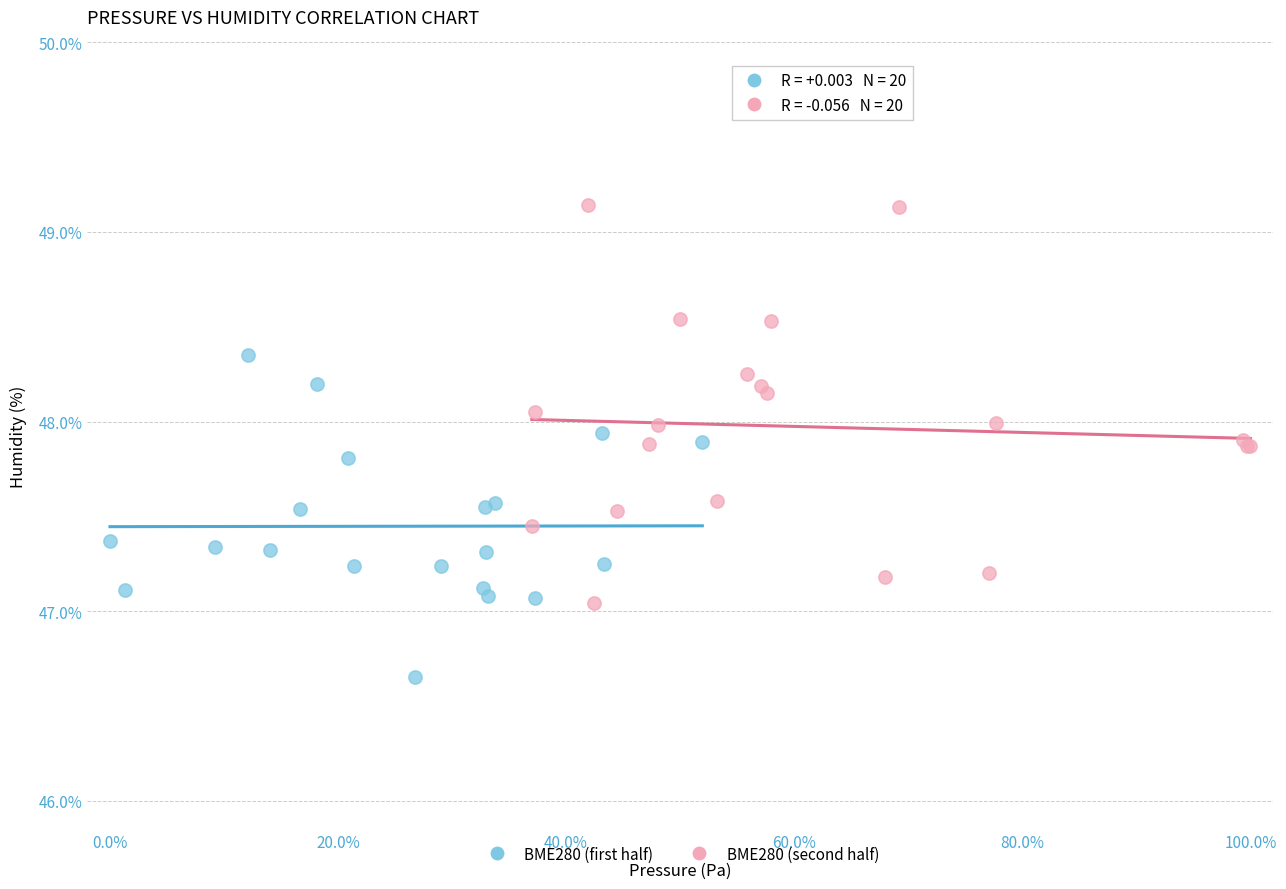

Which series has the widest spread of Y values?

BME280 (second half)